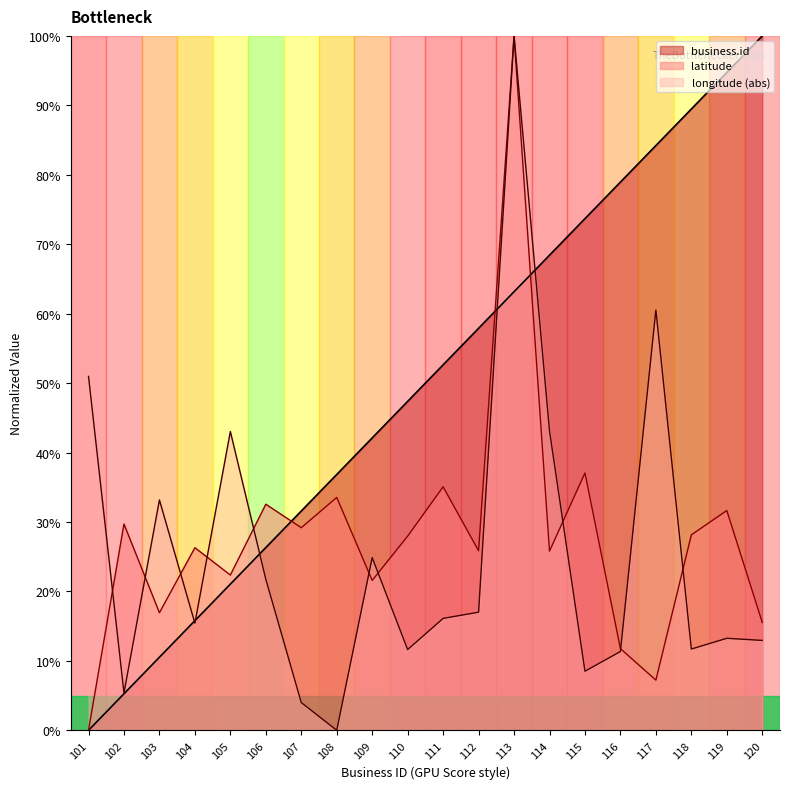

How many positive values does the longitude series have?

19